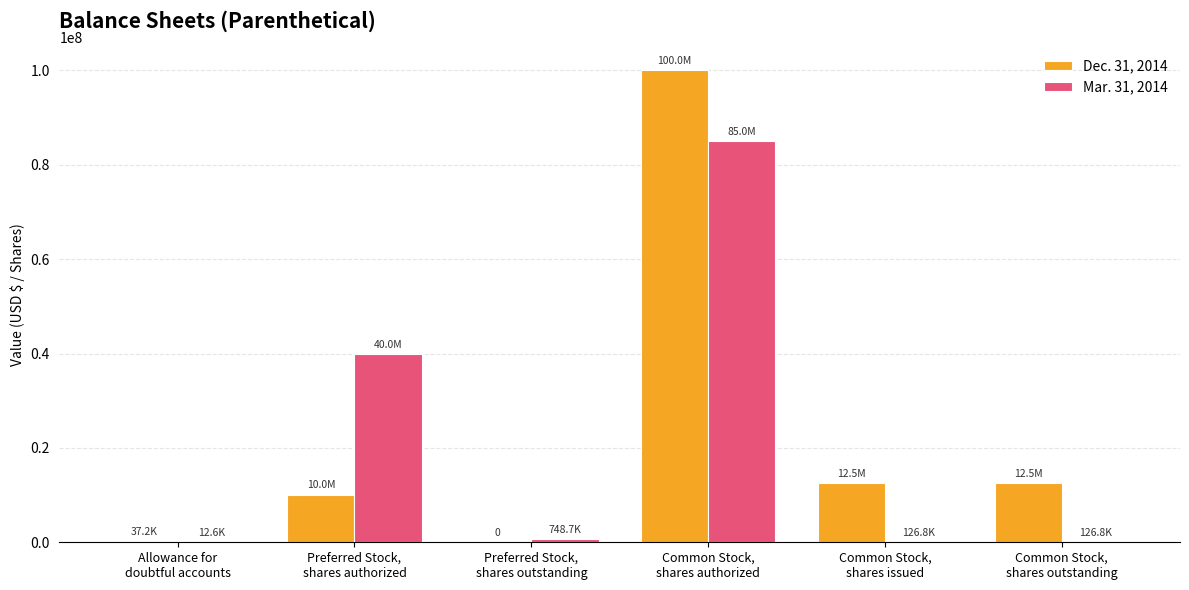

Are the bars horizontal?

No